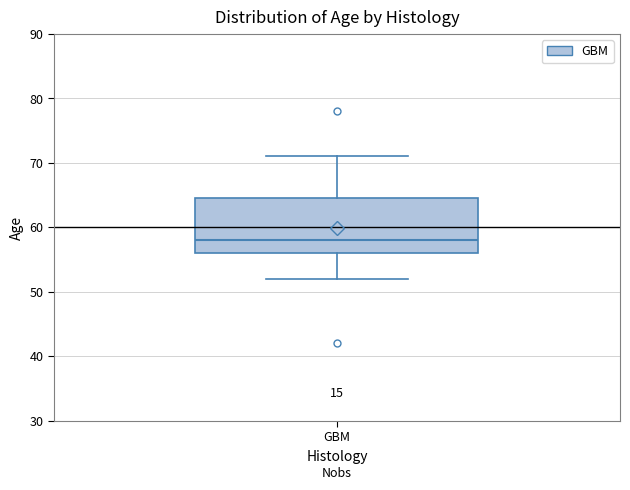

Transcribe this box plot: give where the median line is, the range the box spans, and where the two whiskers end, as read against the y-axis. The values are not printed on the chart, so give them approximately, as read against the axis.

median 58, box 56 to 65, whiskers 52 to 71